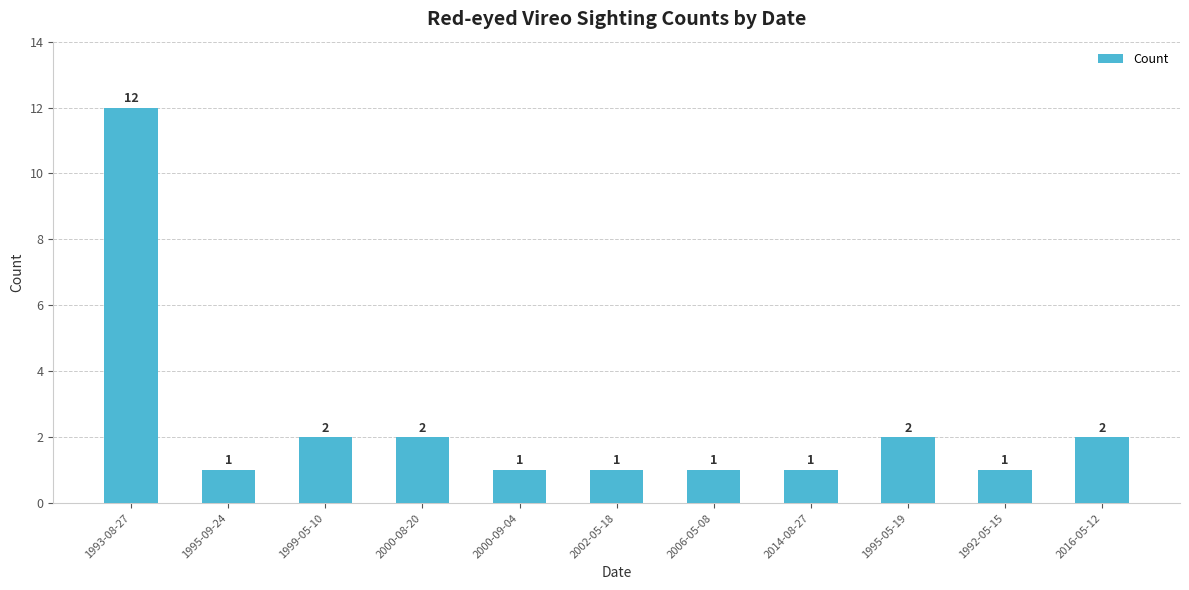

At which category does the chart reach its peak across all series?

1993-08-27